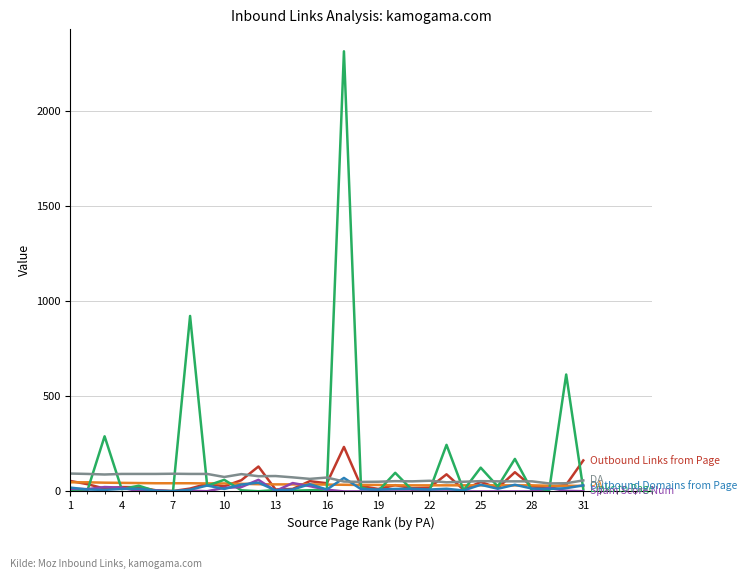

What is the maximum value shown in the chart?

2315